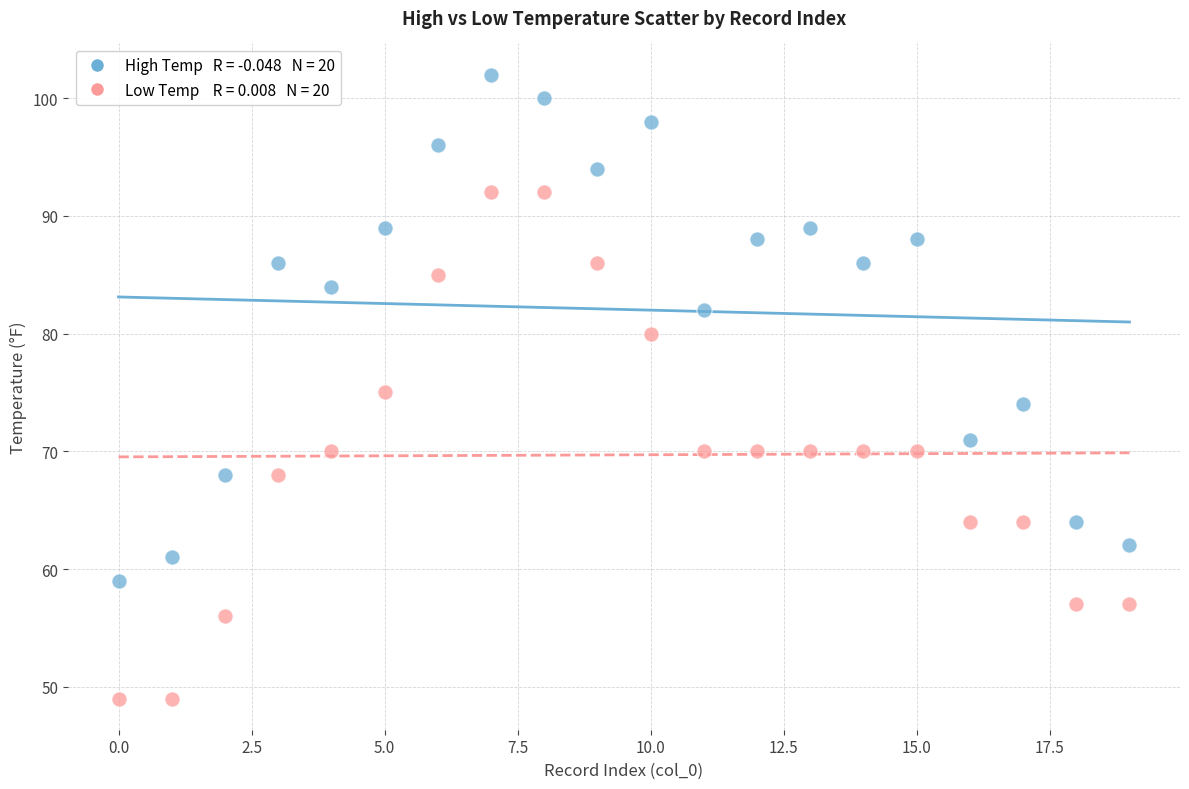

Across all data points, what is the range of Y values (max minus min)?

53